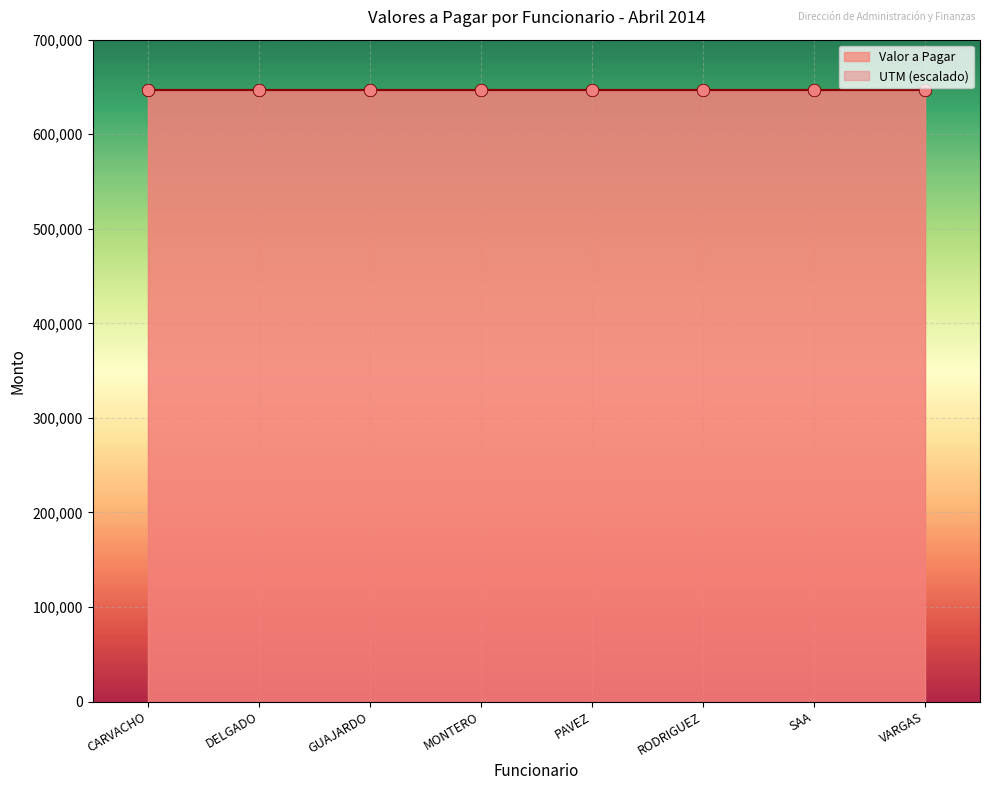

At which category is the sum across all series the highest?

CARVACHO RIVERA RUBEN